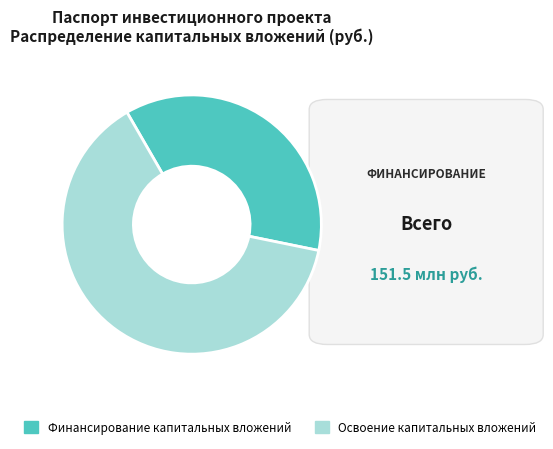

Is the sum of Финансирование капитальных вложений and Освоение капитальных вложений greater than half?

Yes